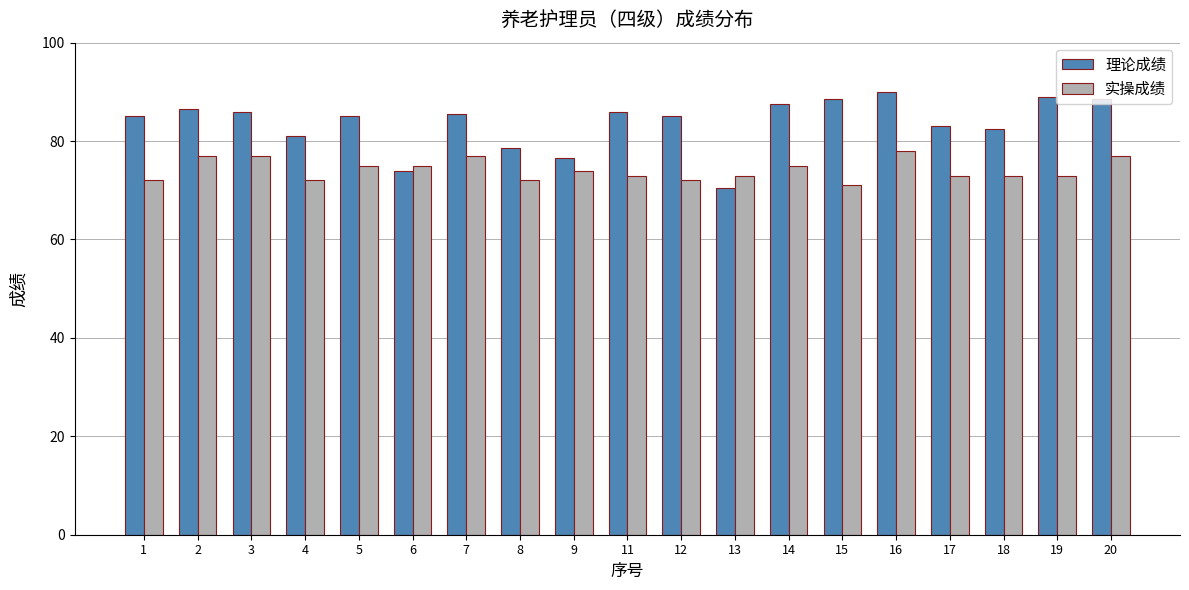

How many groups of bars are there?

19